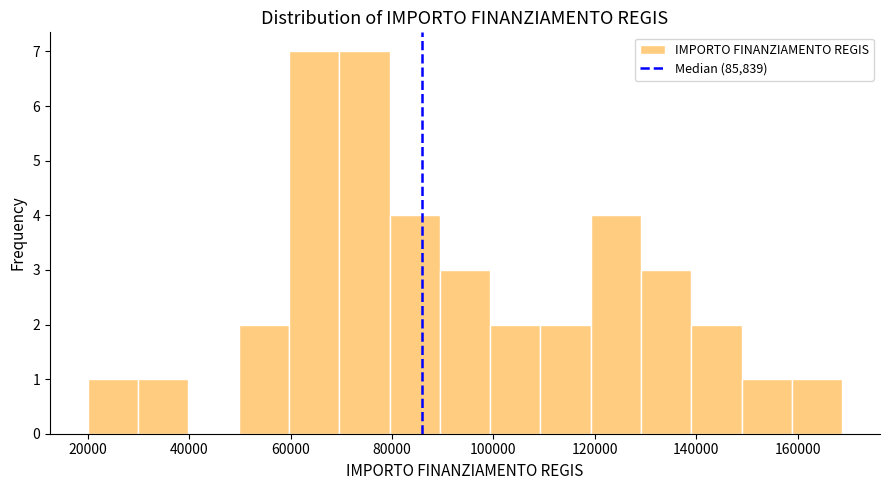

Reading left to right, transcribe this chart: for each bar, give the range it covers on the x-axis and its height. Neither the bar edges nor the heights are printed on the chart, so give them approximately, as read against the axes.

20000 to 30000: 1
30000 to 40000: 1
40000 to 50000: 0
50000 to 60000: 2
60000 to 70000: 7
70000 to 80000: 7
80000 to 90000: 4
90000 to 100000: 3
100000 to 110000: 2
110000 to 120000: 2
120000 to 130000: 4
130000 to 140000: 3
140000 to 148000: 2
148000 to 158000: 1
158000 to 168000: 1